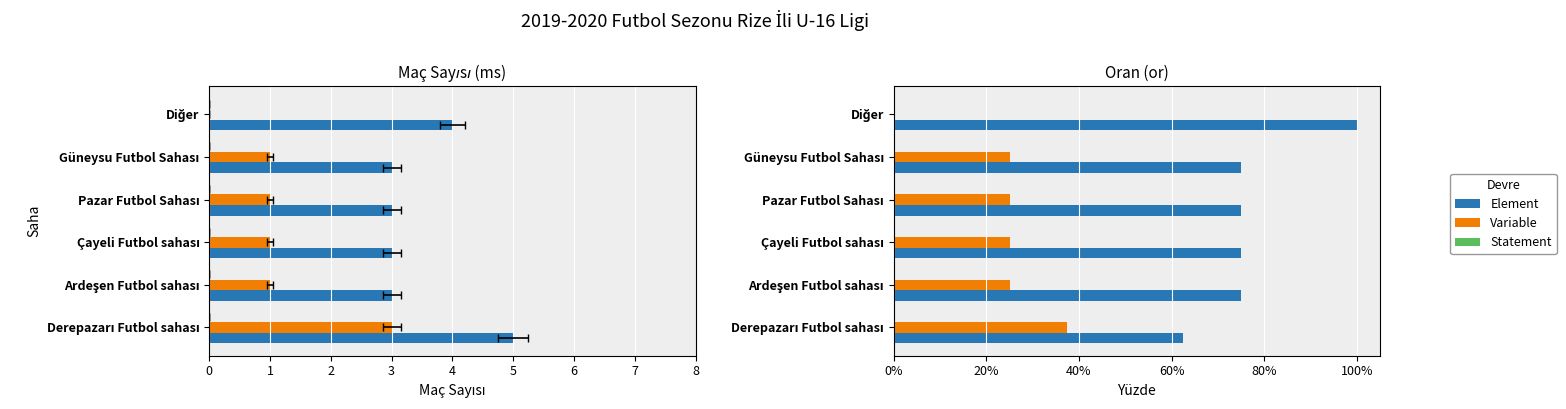

How many bars are there in each group?

3